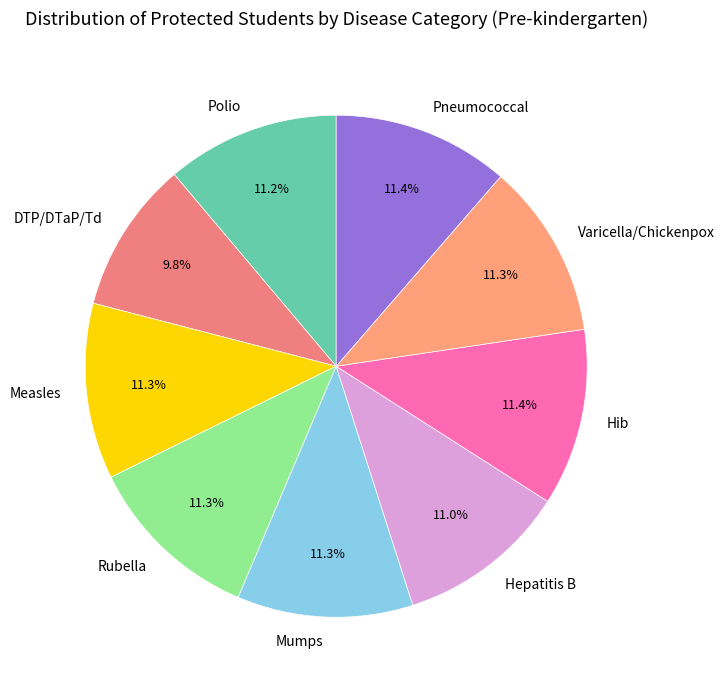

Combined, do DTP/DTaP/Td and Mumps account for over 50%?

No